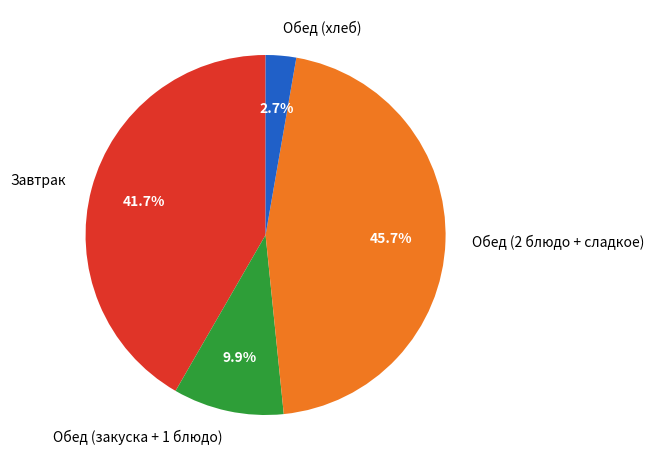

Which has a higher value, Обед (закуска + 1 блюдо) or Завтрак?

Завтрак